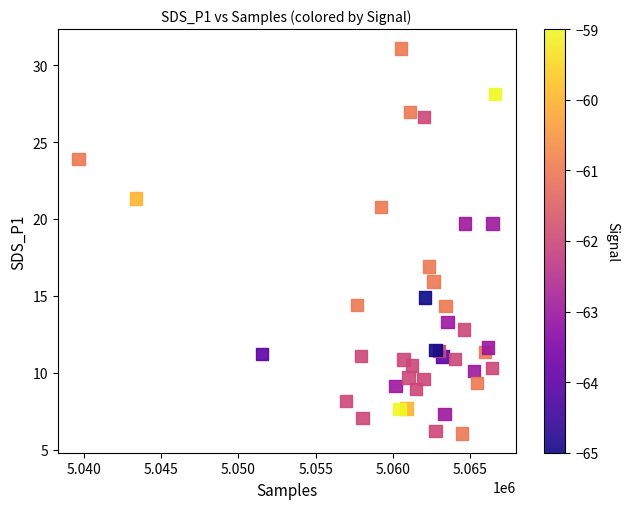

What Y value in the scatter plot is closest to 18?

16.9